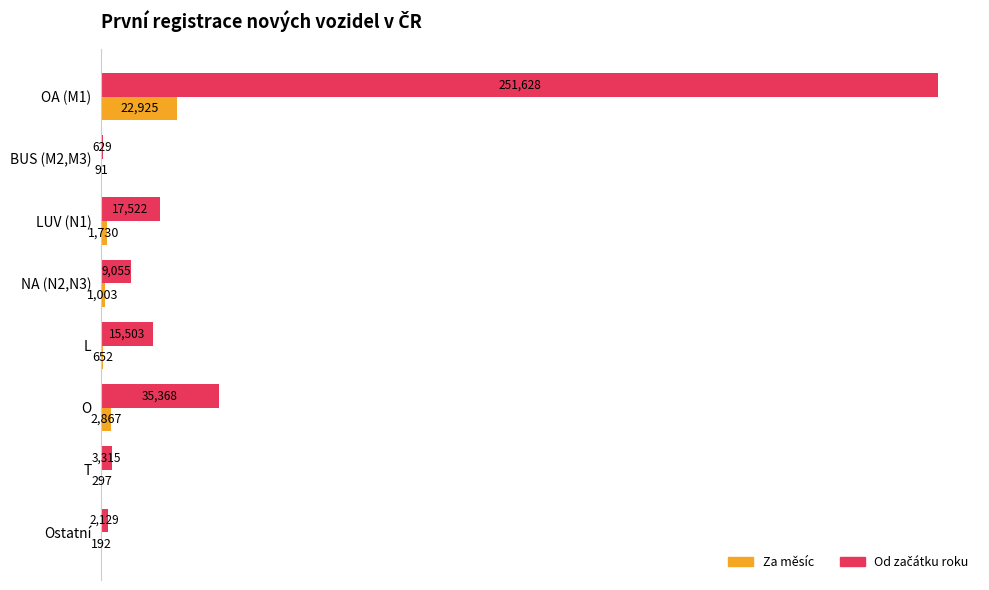

True or false: Za měsíc has a value of 652 at L.

True